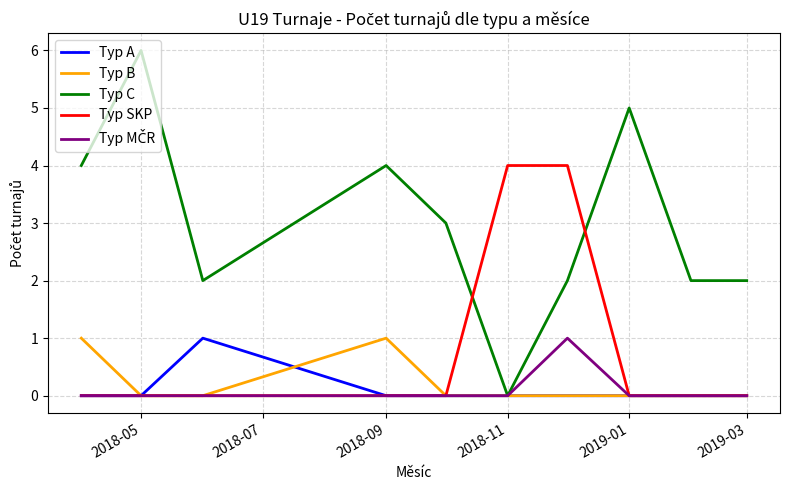

Which series has the widest spread of values?

Typ C